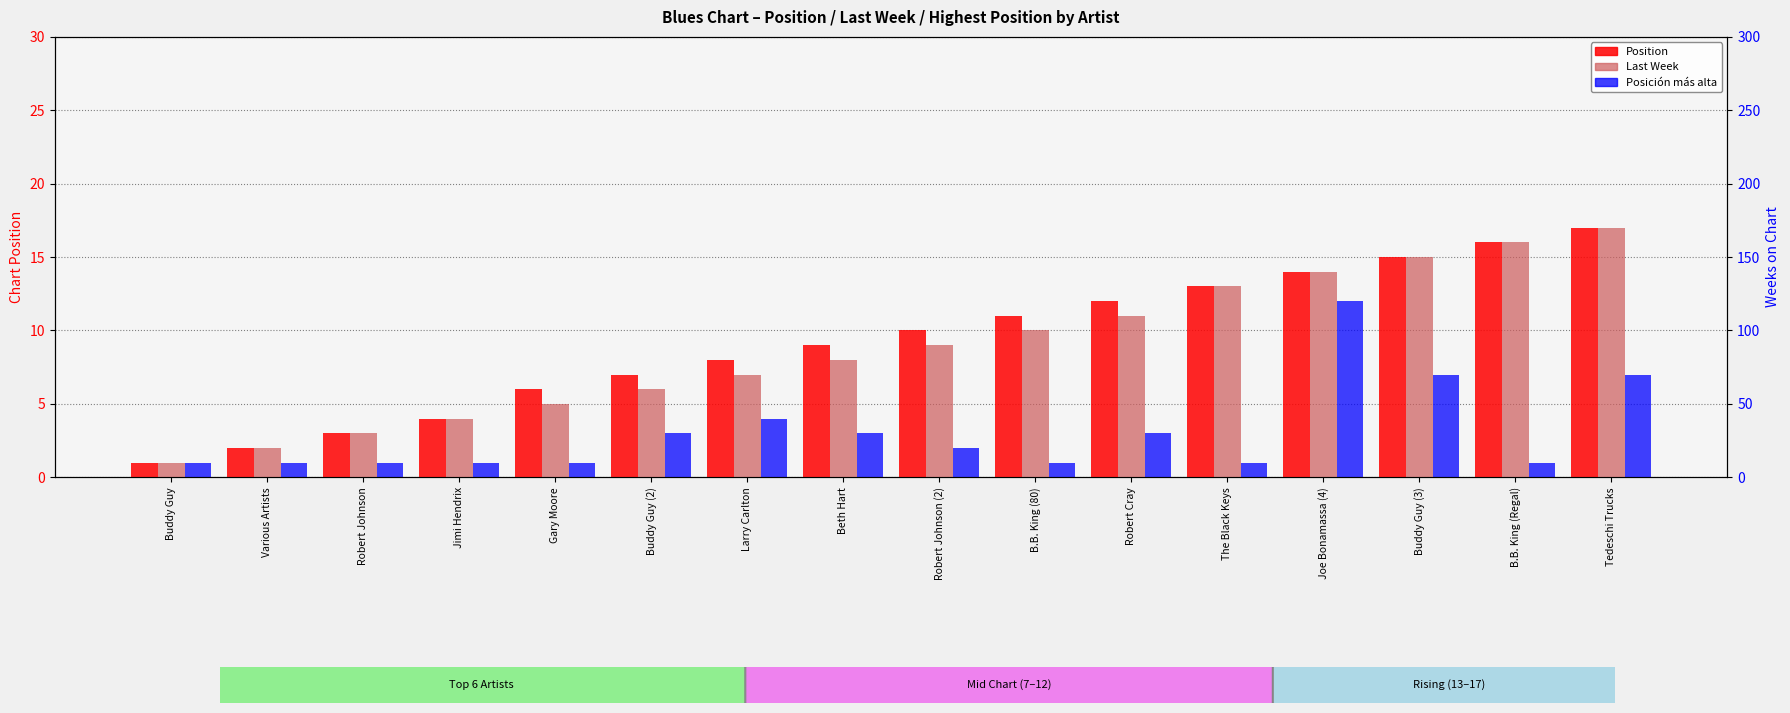

How many groups of bars are there?

16